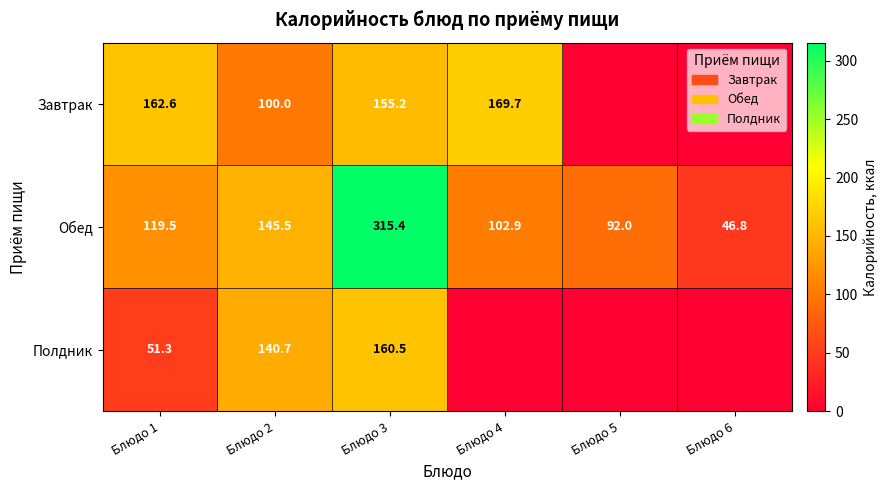

The value of Обед at Блюдо 3 is 315.4. True or false?

True